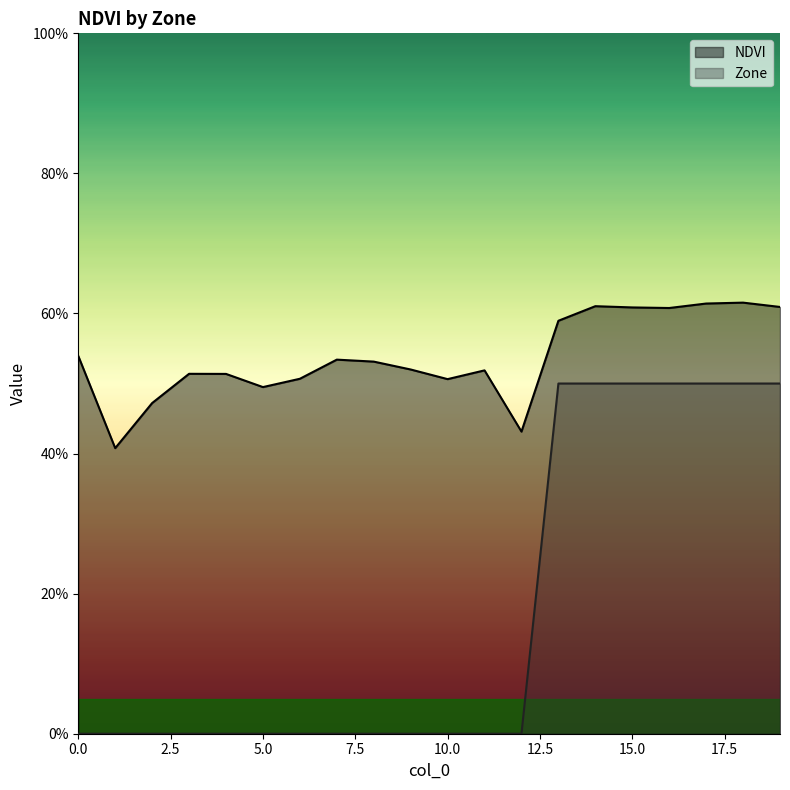

Which series has the largest total across all categories?

NDVI